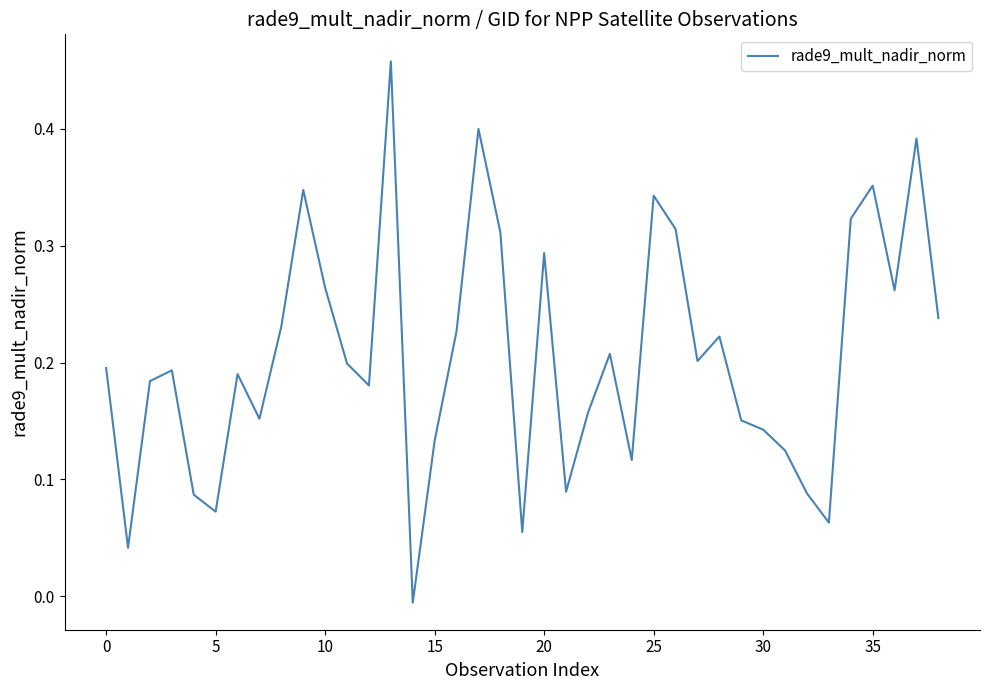

What is the difference between the second highest and second lowest values?

0.4